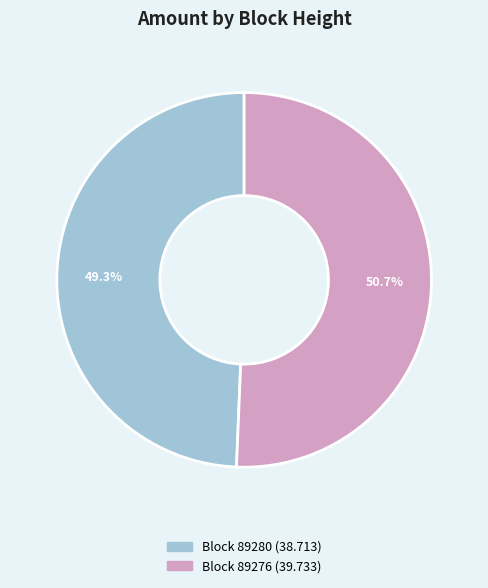

Does any single category account for the majority?

Yes